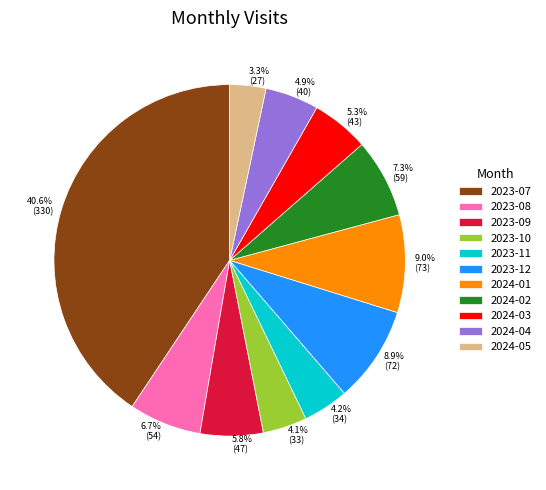

Which category has the biggest portion of the pie?

2023-07